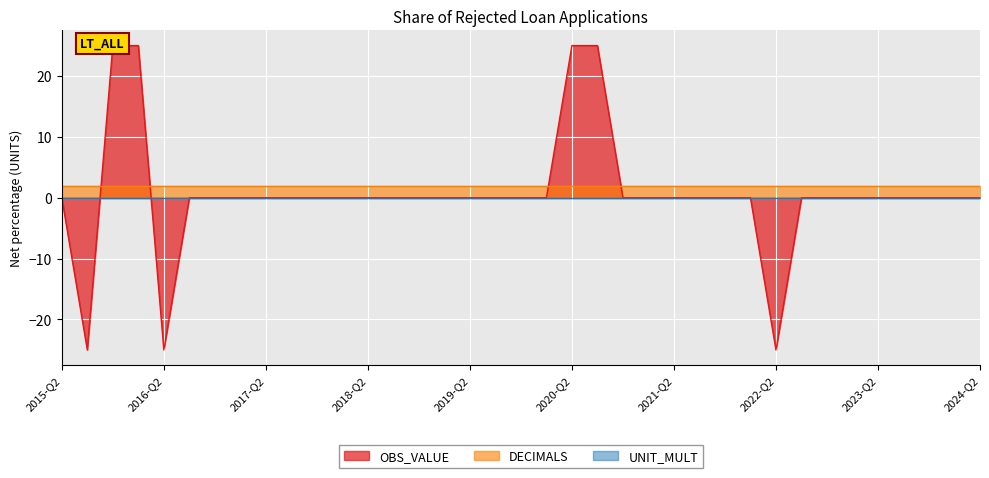

What is the value of the DECIMALS point at the 22nd from the left?

2